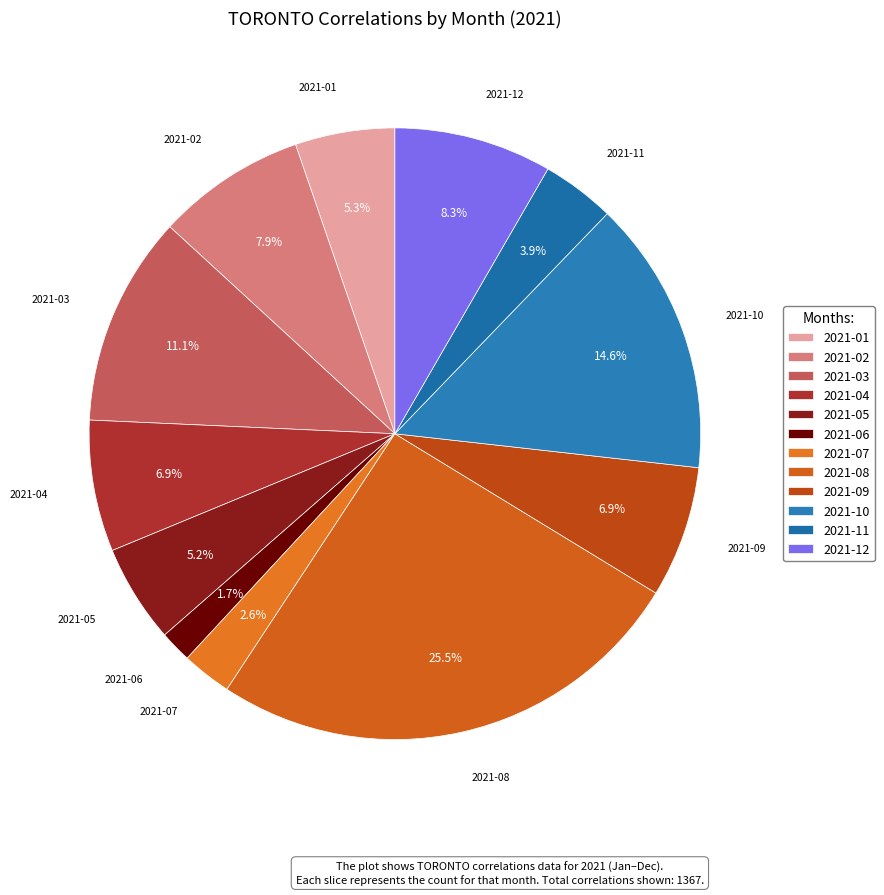

Is the sum of 2021-09 and 2021-07 greater than half?

No